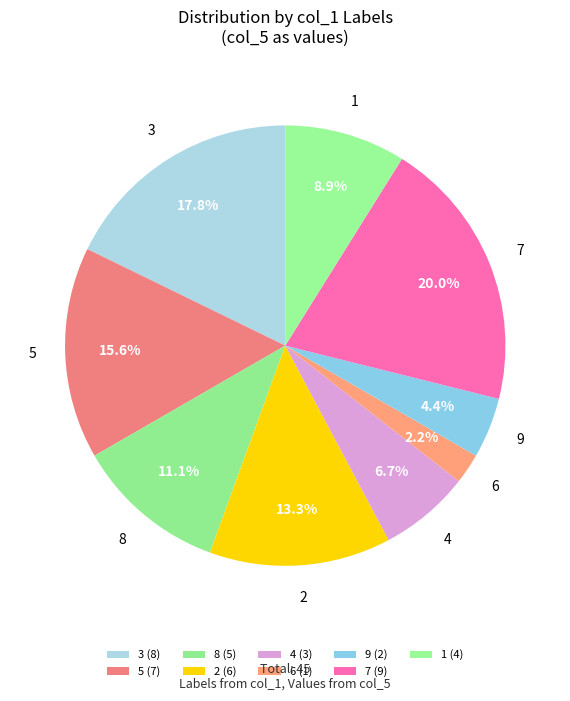

Which slice is the smallest?

6 (1)